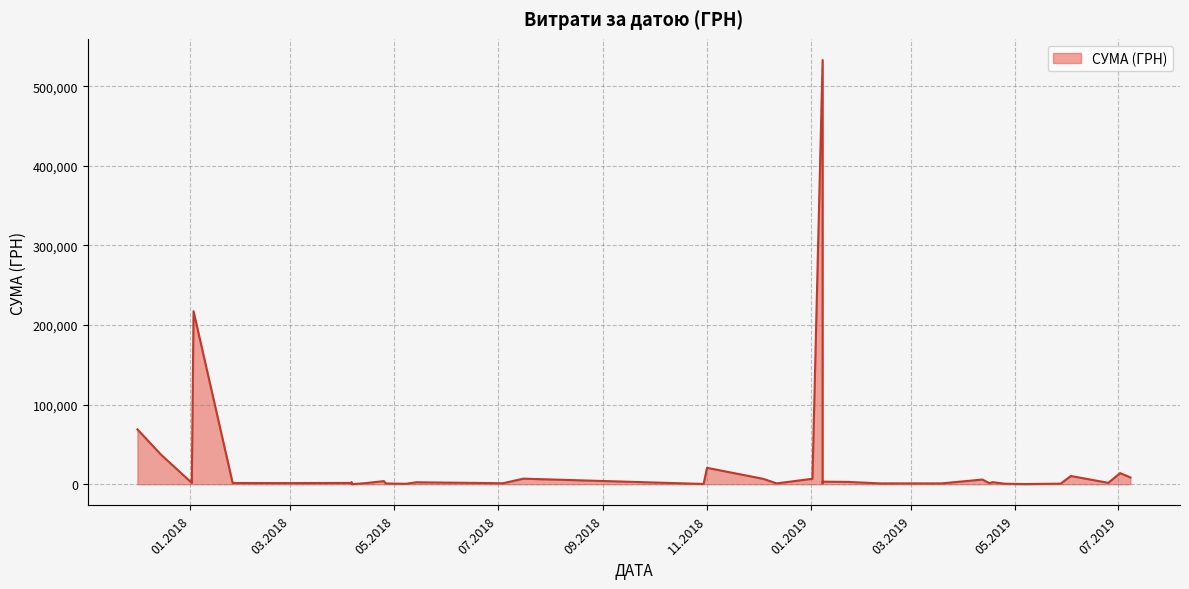

What is the ratio of the value at 03.06.2019 to the value at 11.02.2019?

9.8